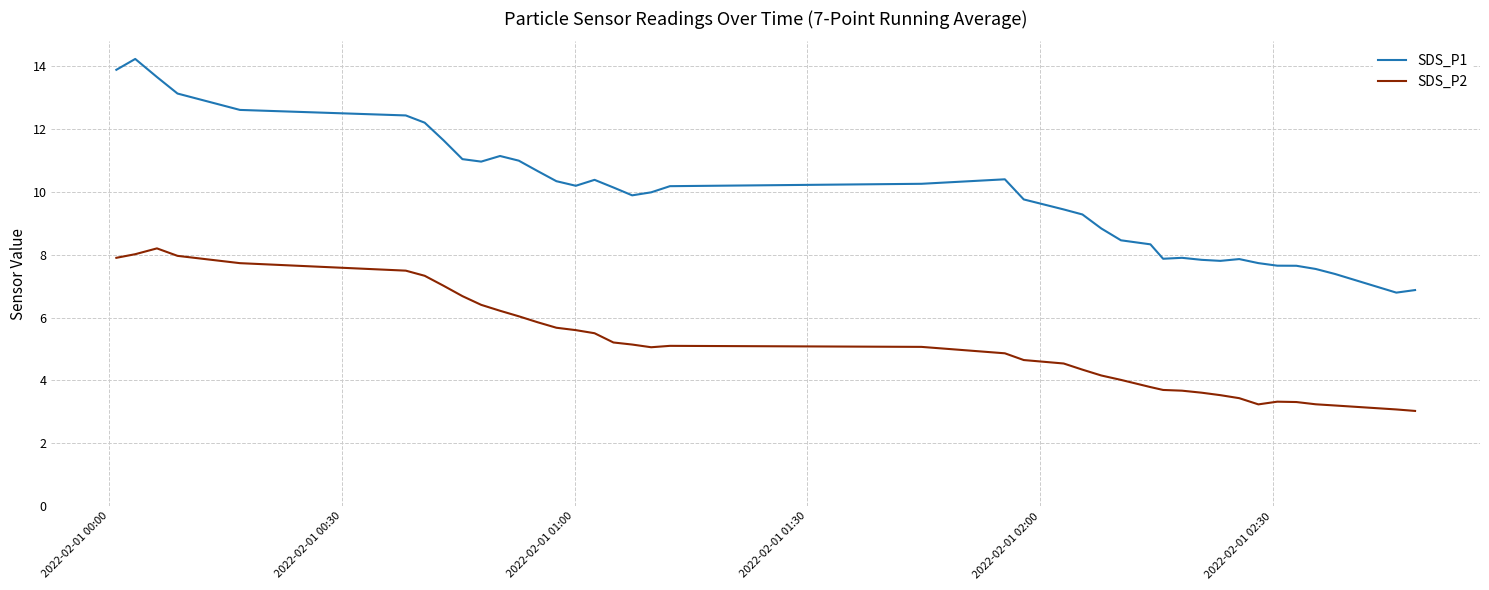

What is the minimum value for SDS_P1?

6.8